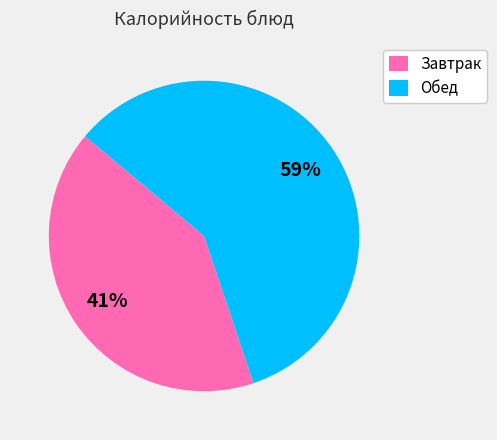

Which slice is the largest?

Обед